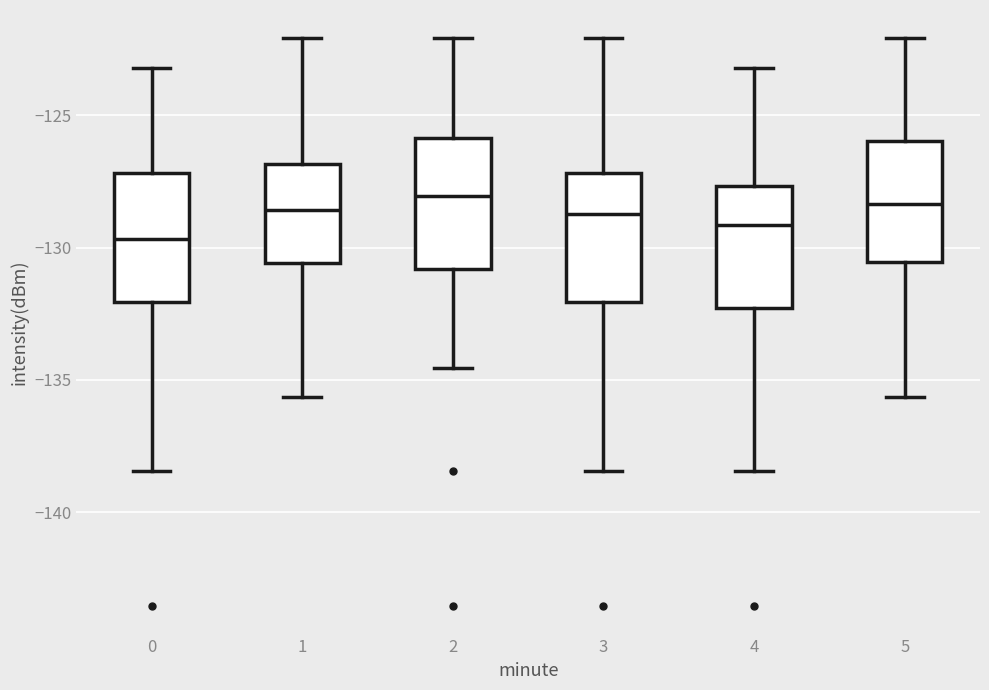

Which box's median line is the lowest?

0